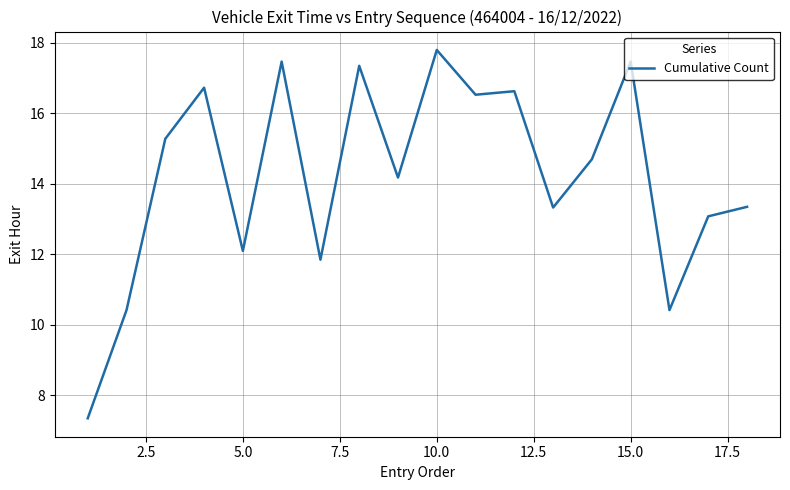

At which category does the chart reach its peak across all series?

10.0